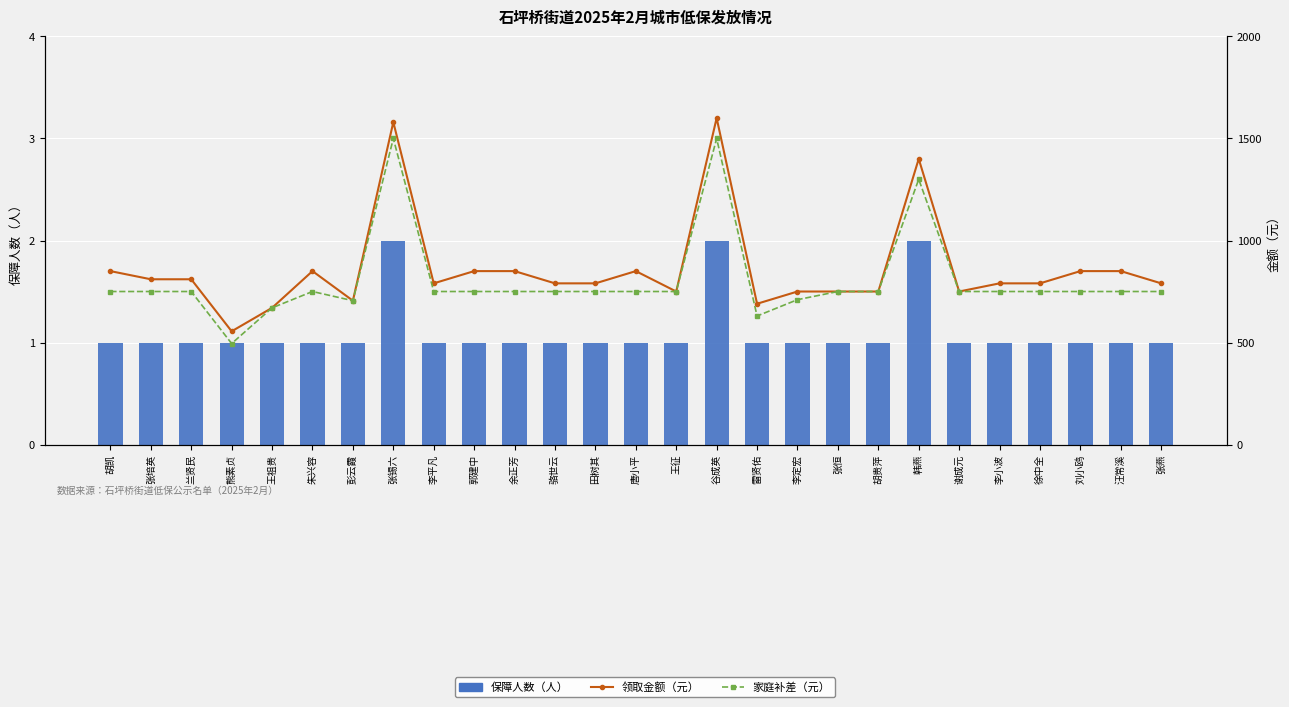

What is the difference between the 领取金额（元） values at 李定宏 and 骆世云?

40